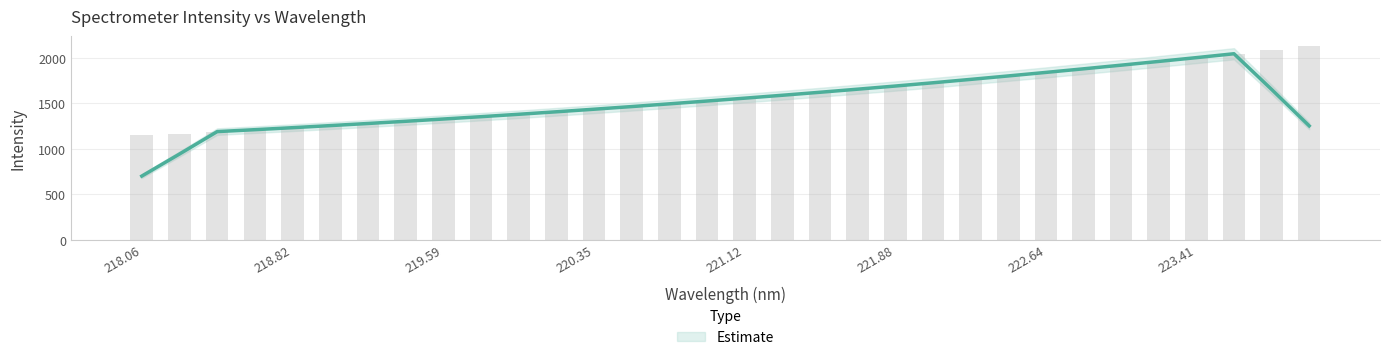

How many data points does each series have?

32